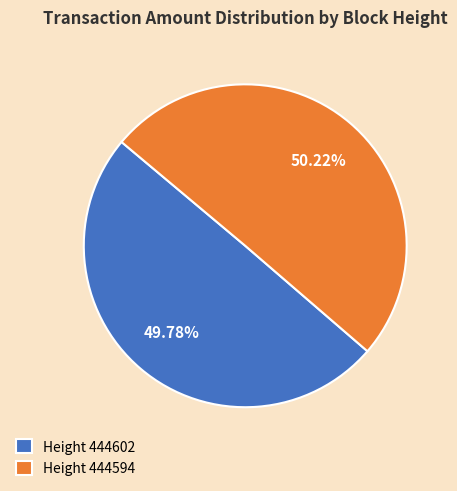

Is there a majority slice in this chart?

Yes